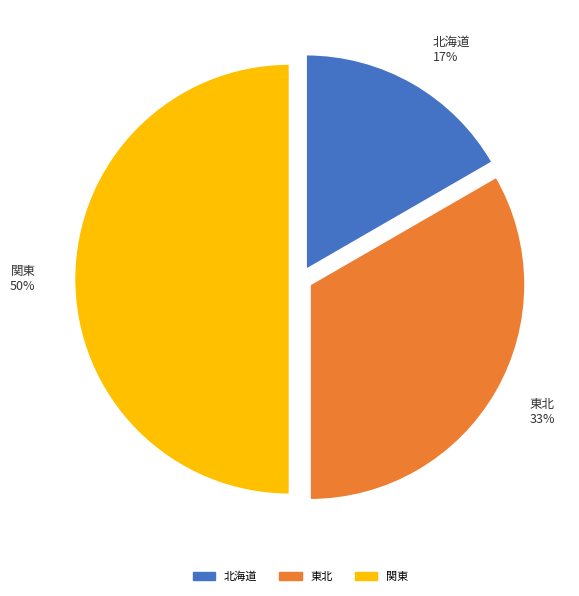

The 北海道 slice represents 17% of the pie. True or false?

True